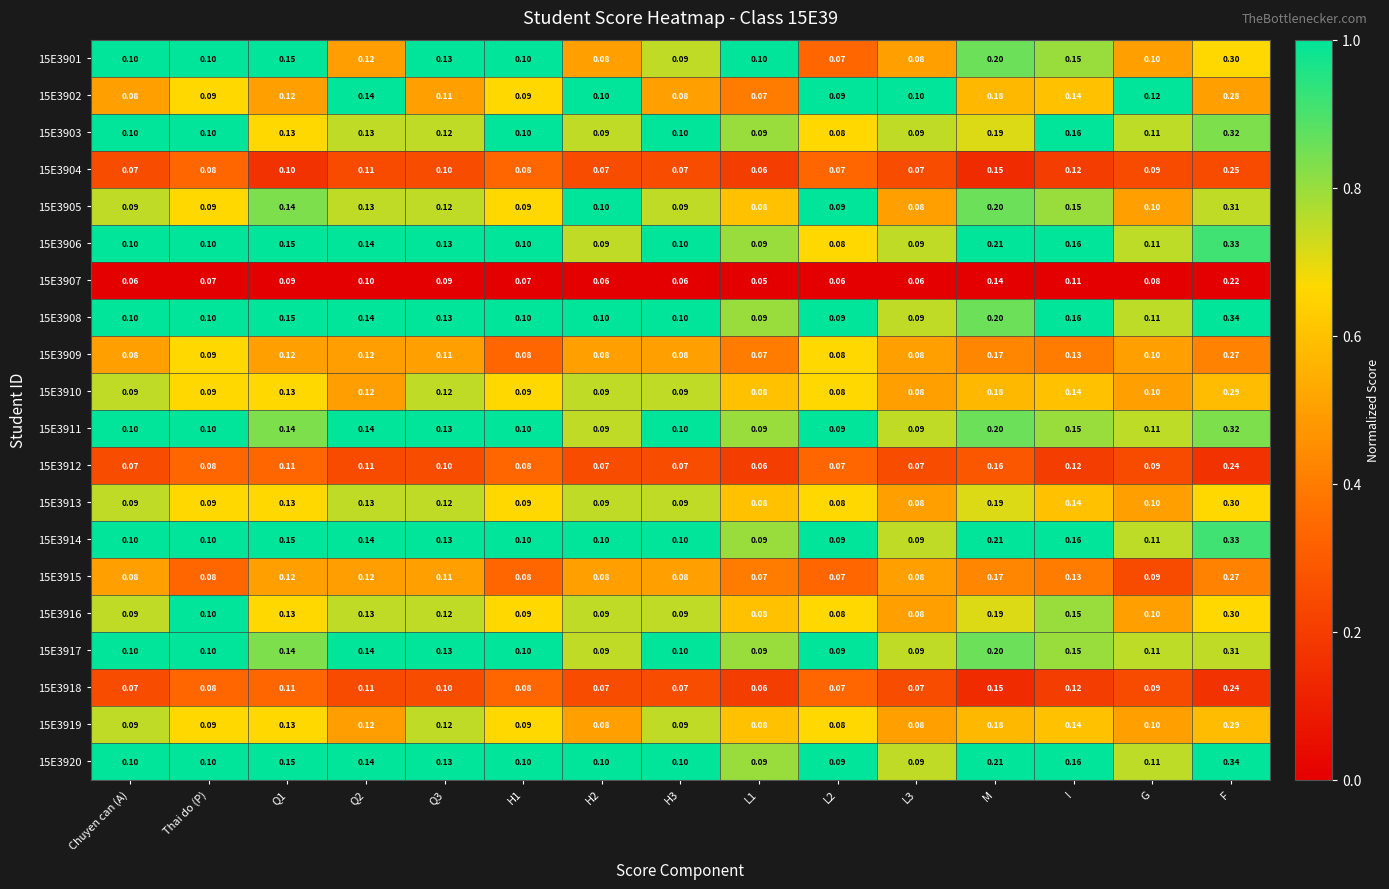

Which category has the highest value in the 15E3912 series?

F